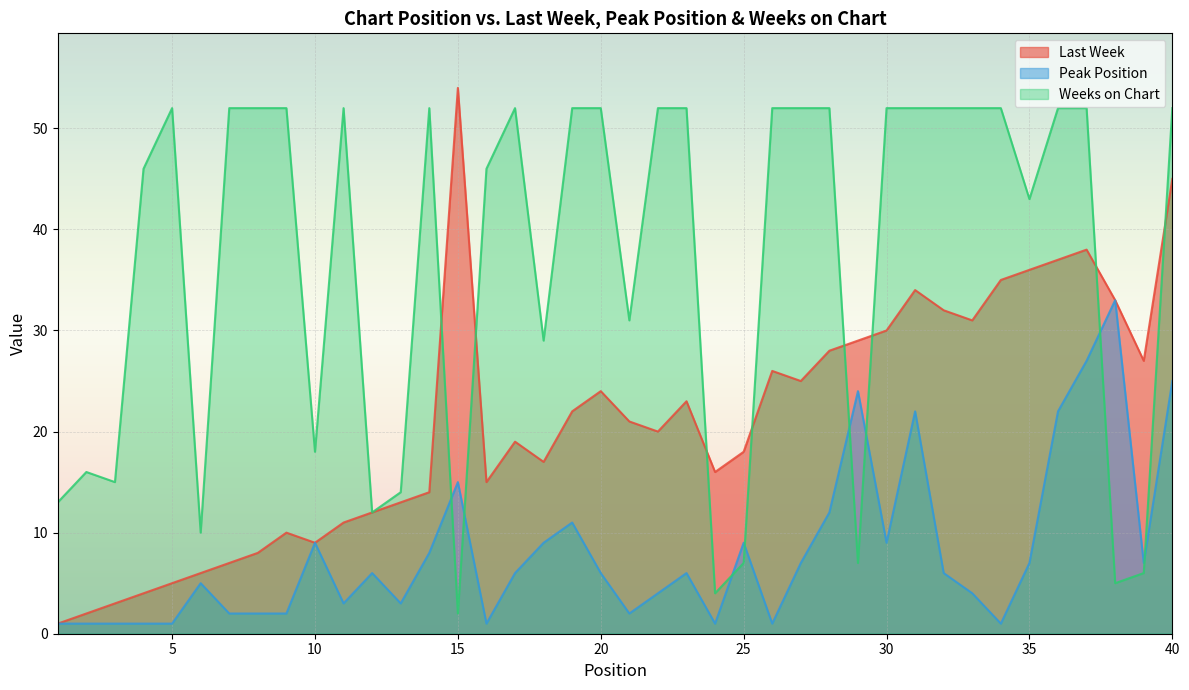

Where does the Last Week series first go above 21?

15